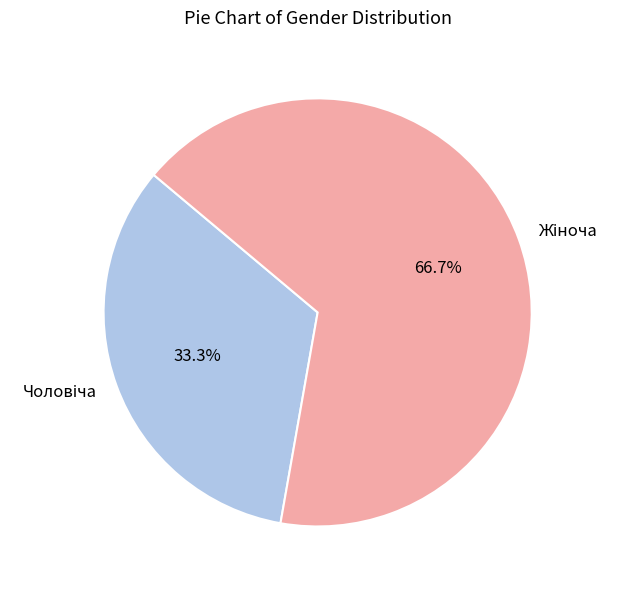

Does any single category account for the majority?

Yes